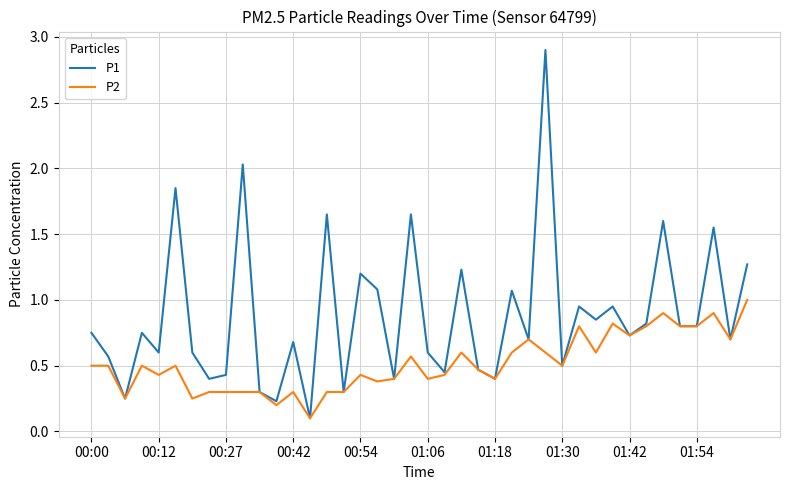

Which series has the largest total across all categories?

P1